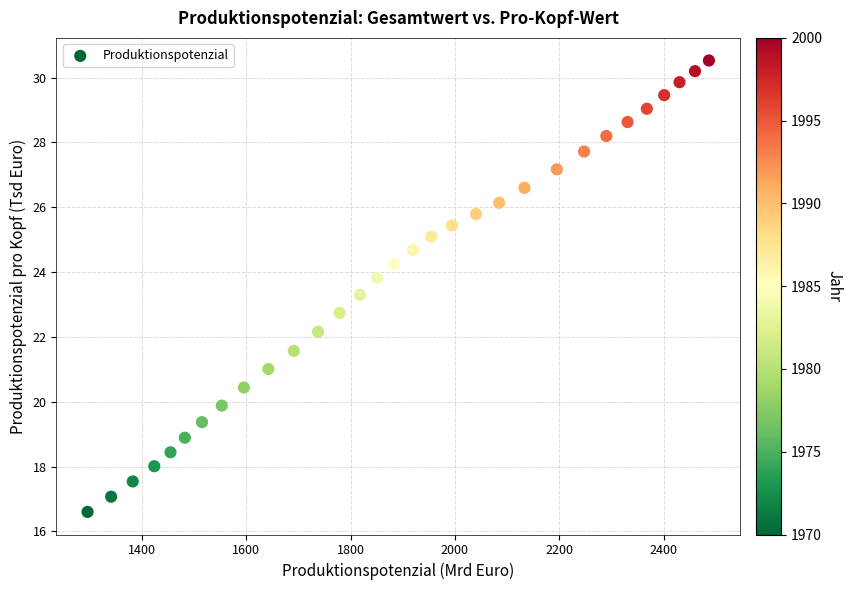

What is the range of X values (max minus min)?

1190.9